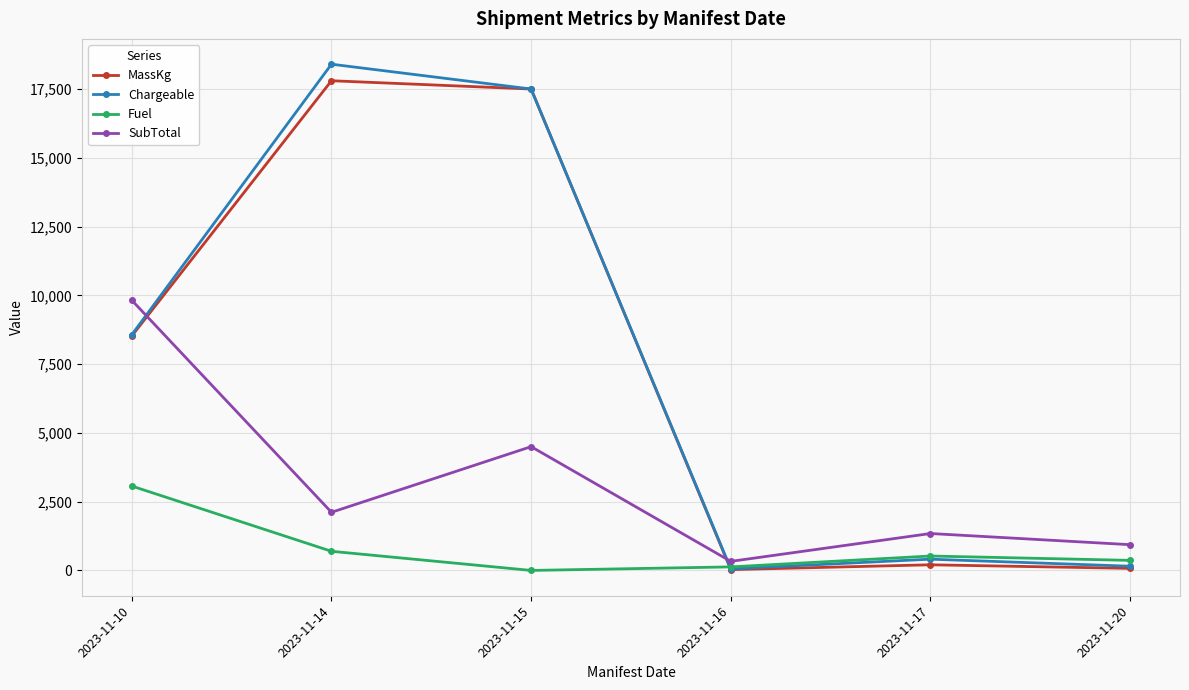

What is the lowest value of the MassKg series?

30.0